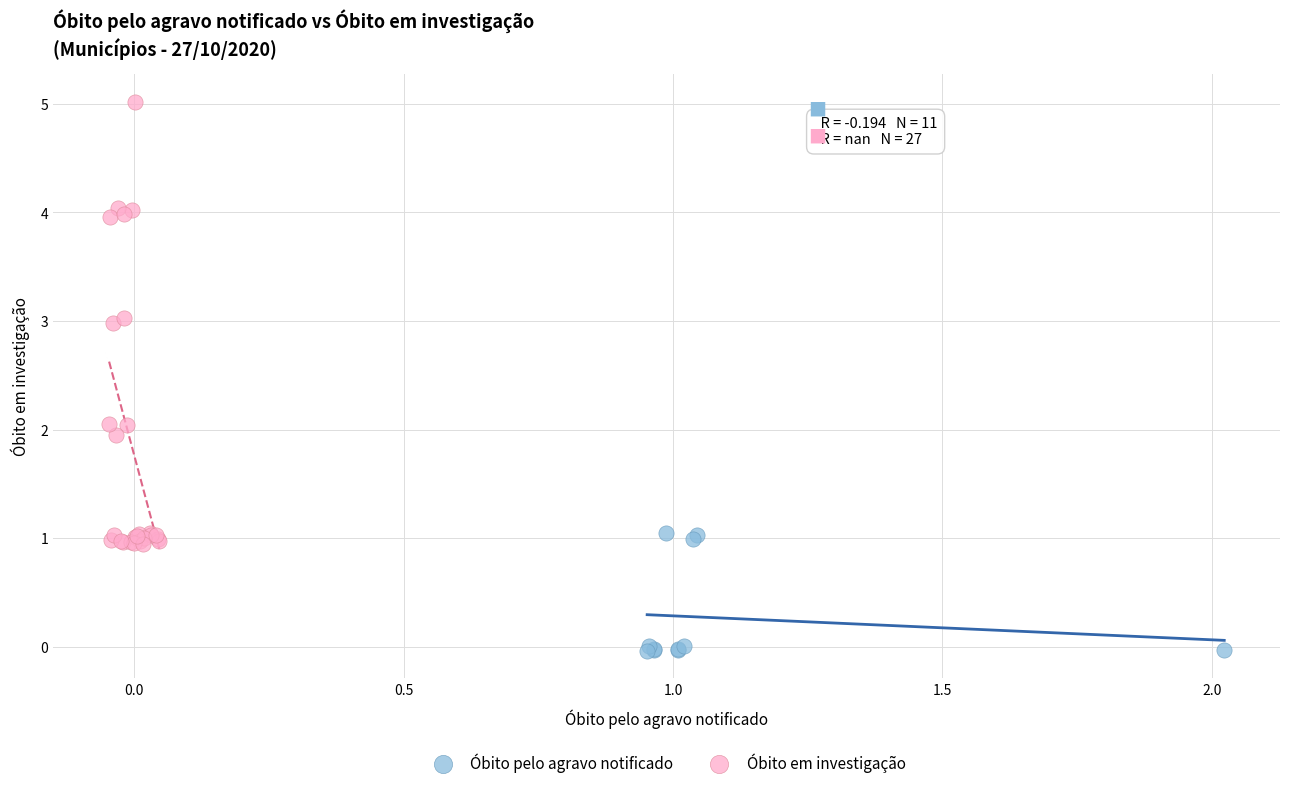

Which series has the widest spread of Y values?

Óbito em investigação